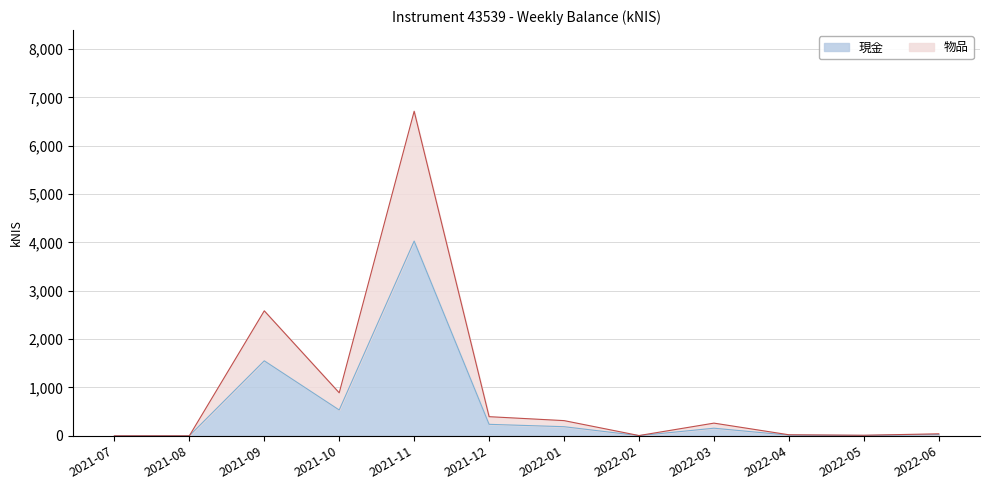

List the labels in order of value, smallest first.

2021-07, 2021-08, 2022-02, 2022-05, 2022-04, 2022-06, 2022-03, 2022-01, 2021-12, 2021-10, 2021-09, 2021-11